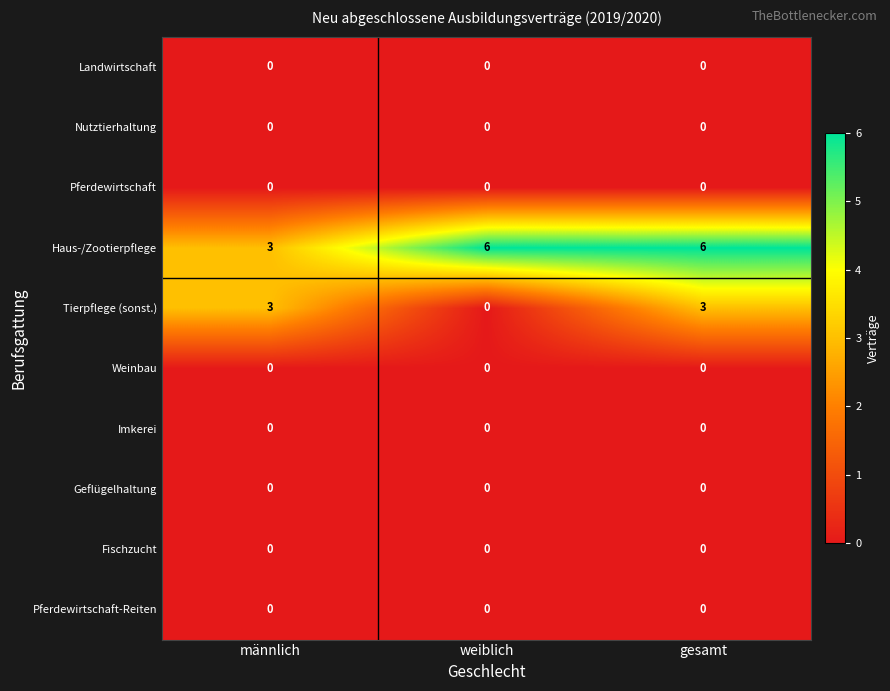

At which category is the sum across all series the highest?

gesamt